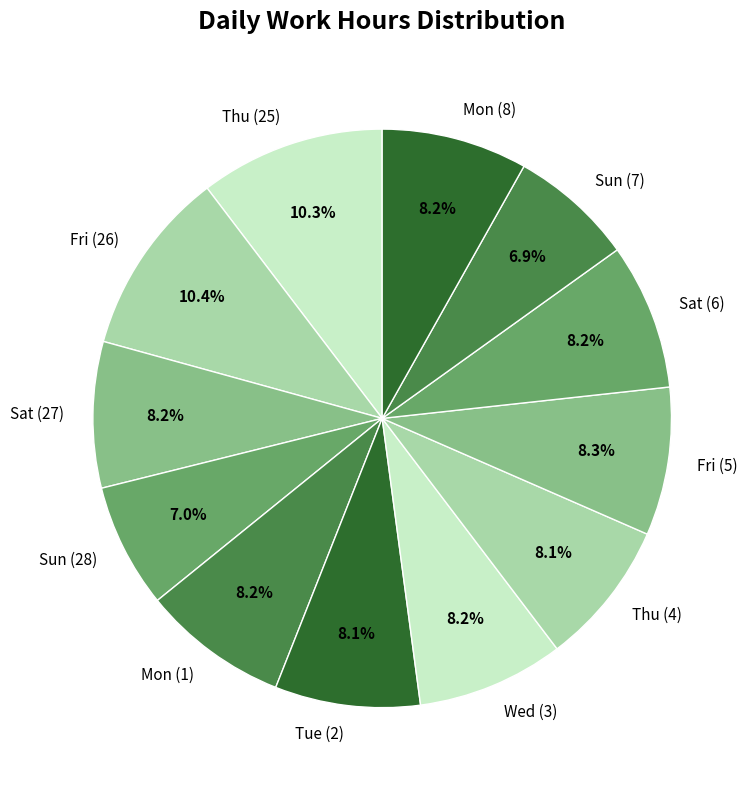

Is it true that Fri (5) is 8% of the pie?

True